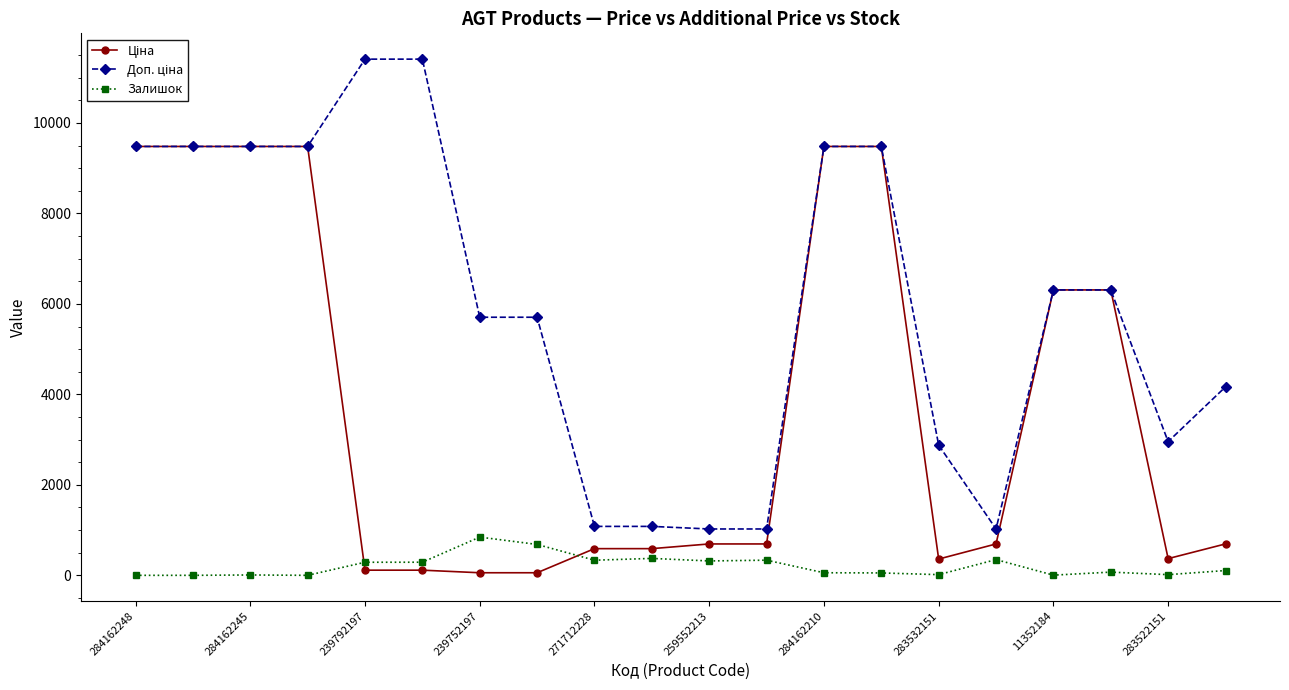

What is the maximum value shown in the chart?

11410.0